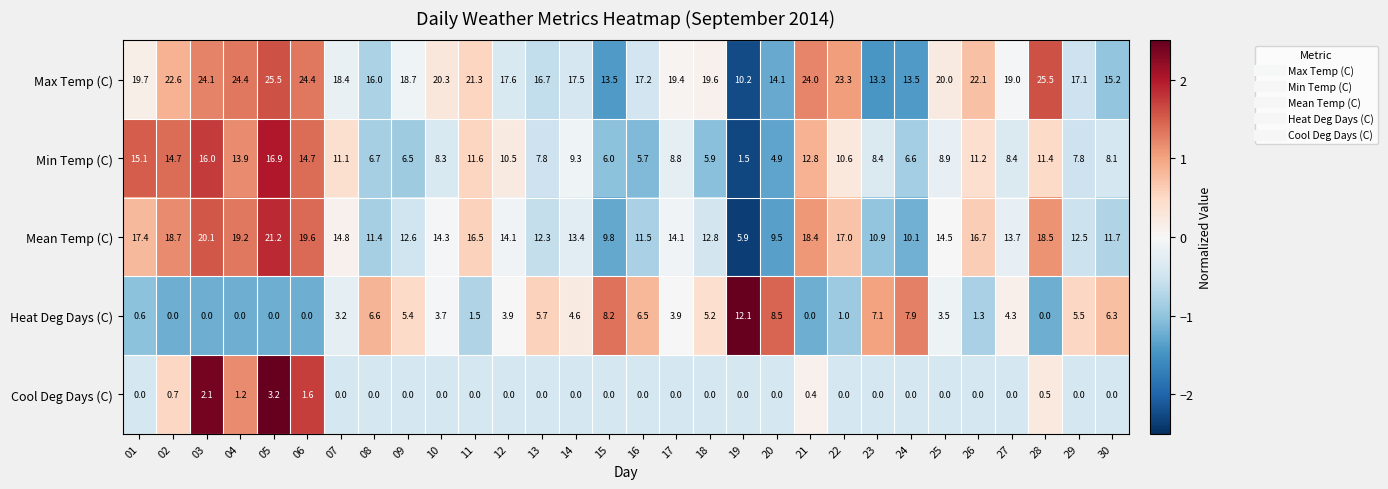

At which label is Mean Temp (C) closest to 13?

18